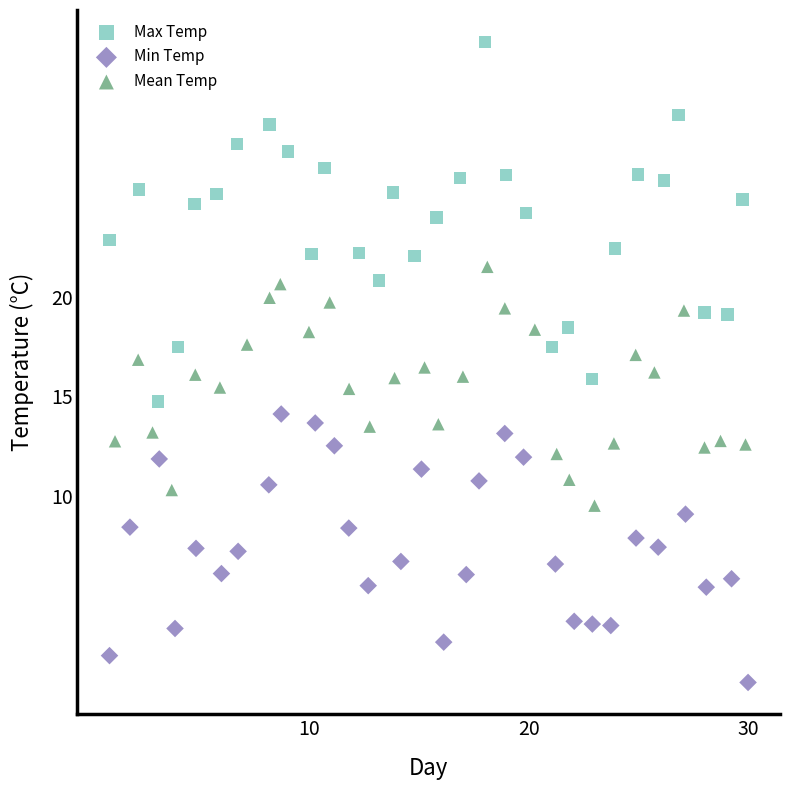

Which series contains the lowest Y value?

Min Temp